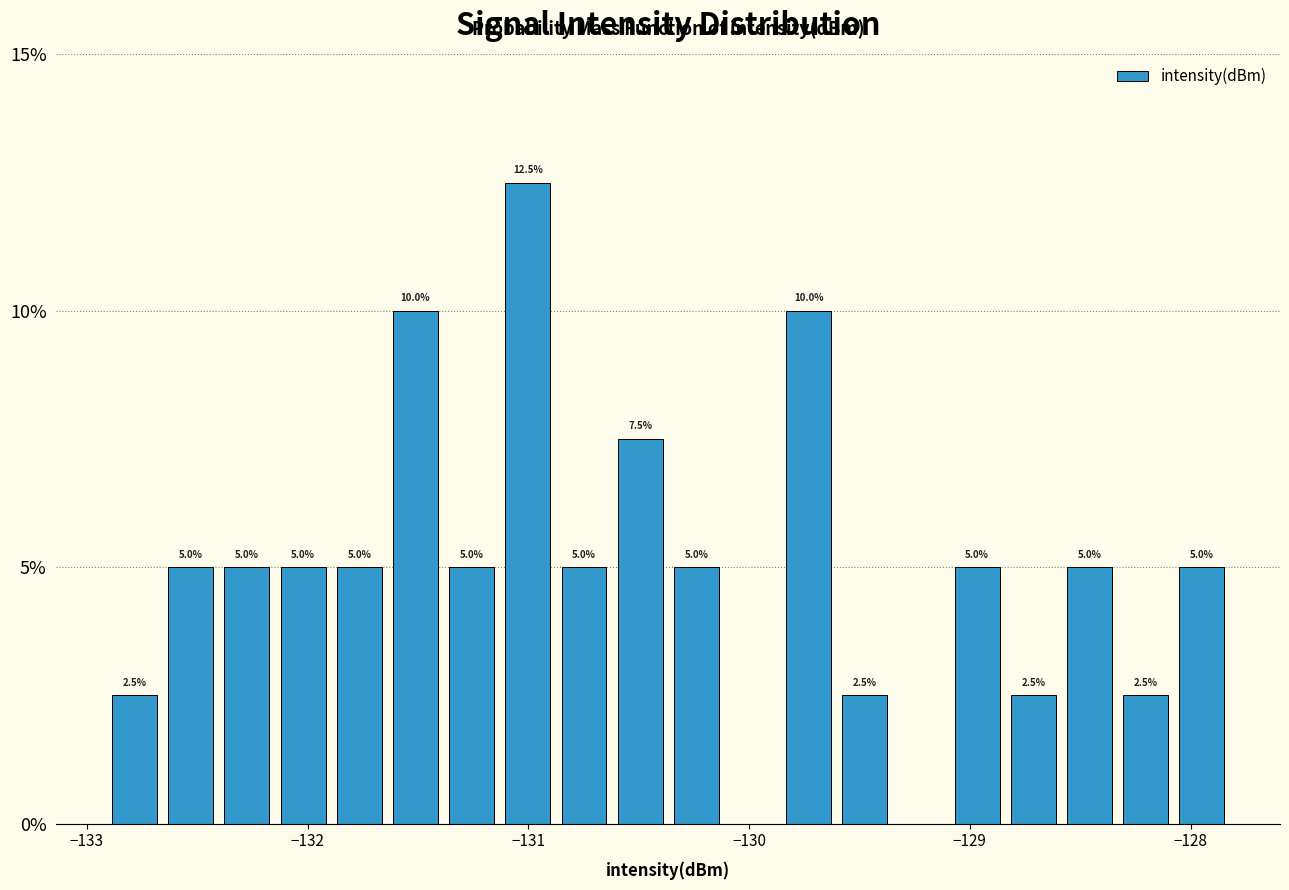

Around what value on the x-axis is the tallest bar? Give the approximate position of its centre, as read against the axis.

-131.0